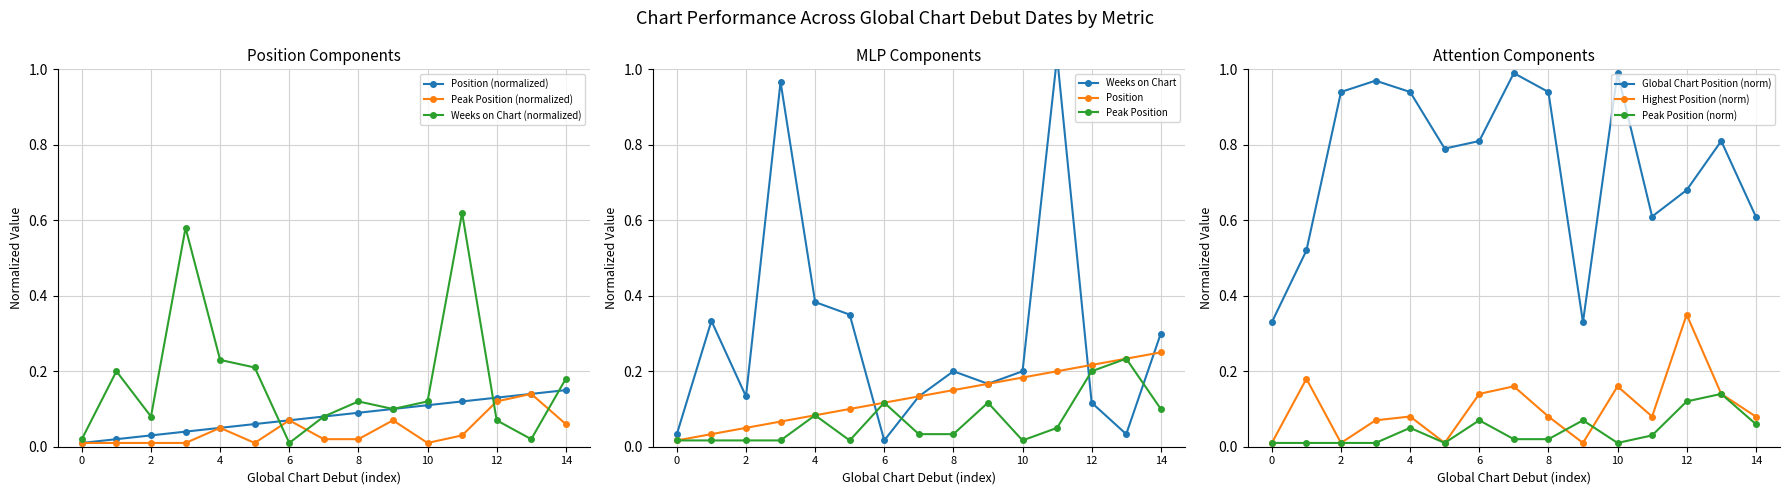

The value of Peak Position (normalized) at 0 is 0.0. True or false?

True